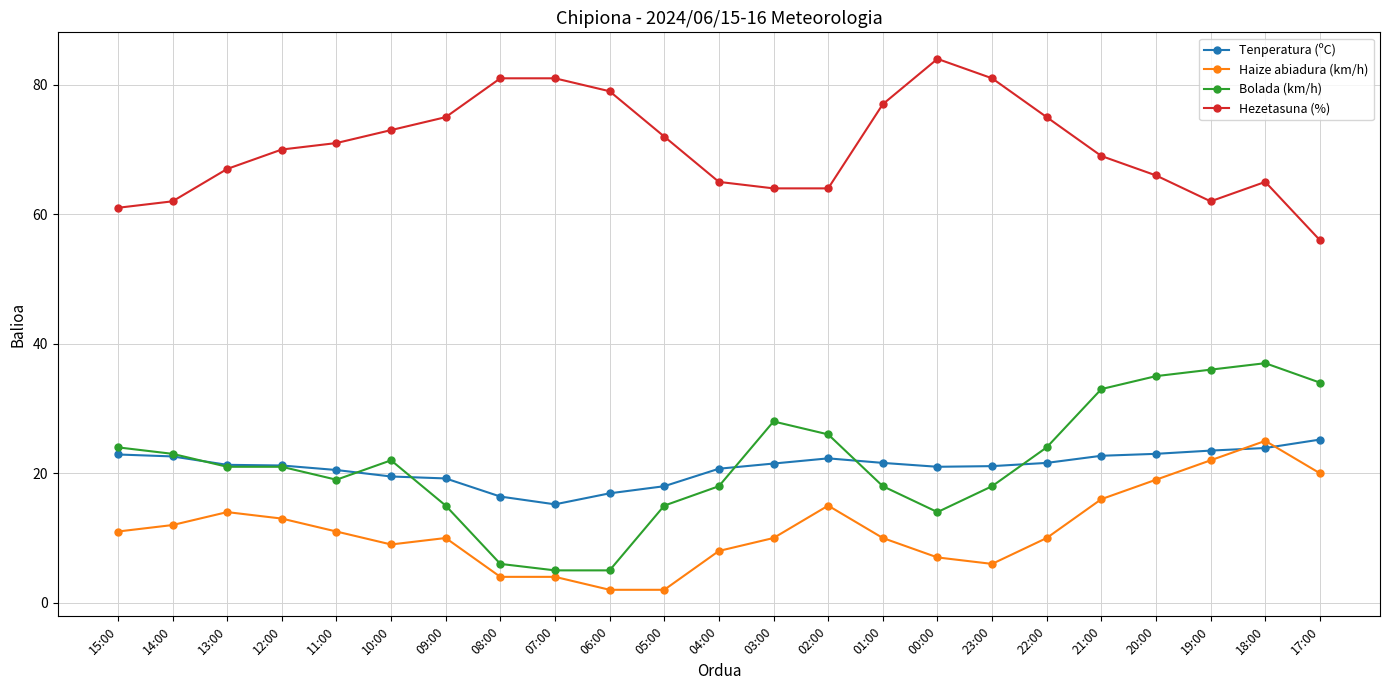

Where is Haize abiadura (km/h) nearest to the value 13?

12:00